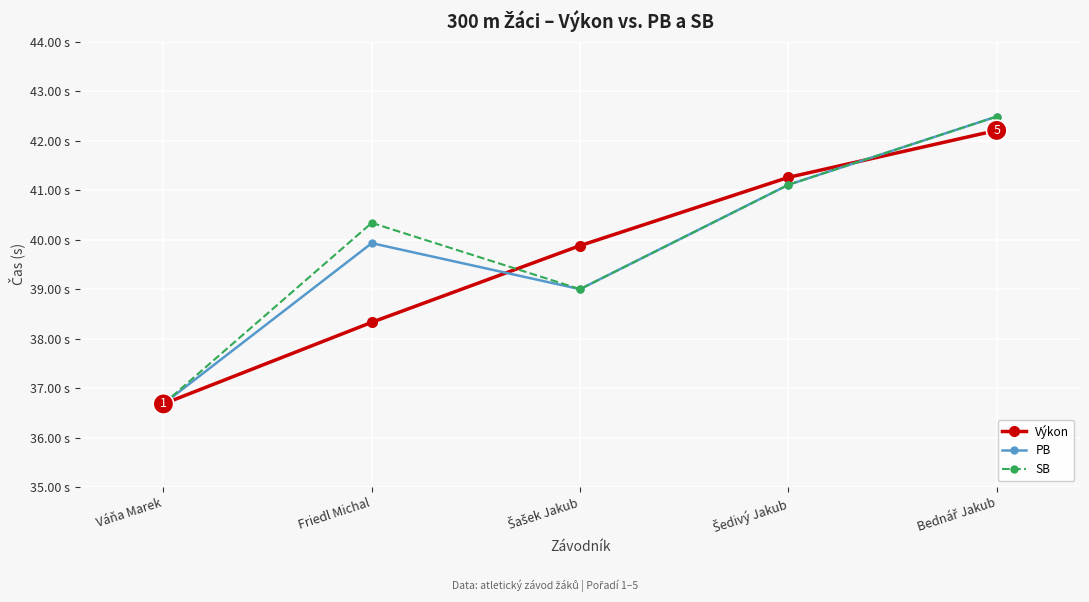

What are all the series names shown in the legend?

Výkon, PB, SB